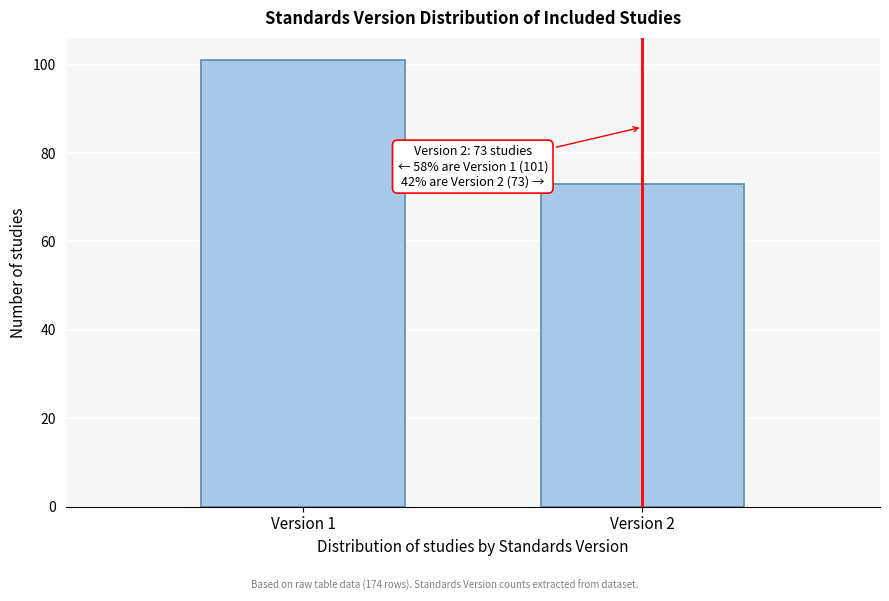

Reading right to left, transcribe all the data shown in this chart.

Version 2=73	Version 1=101